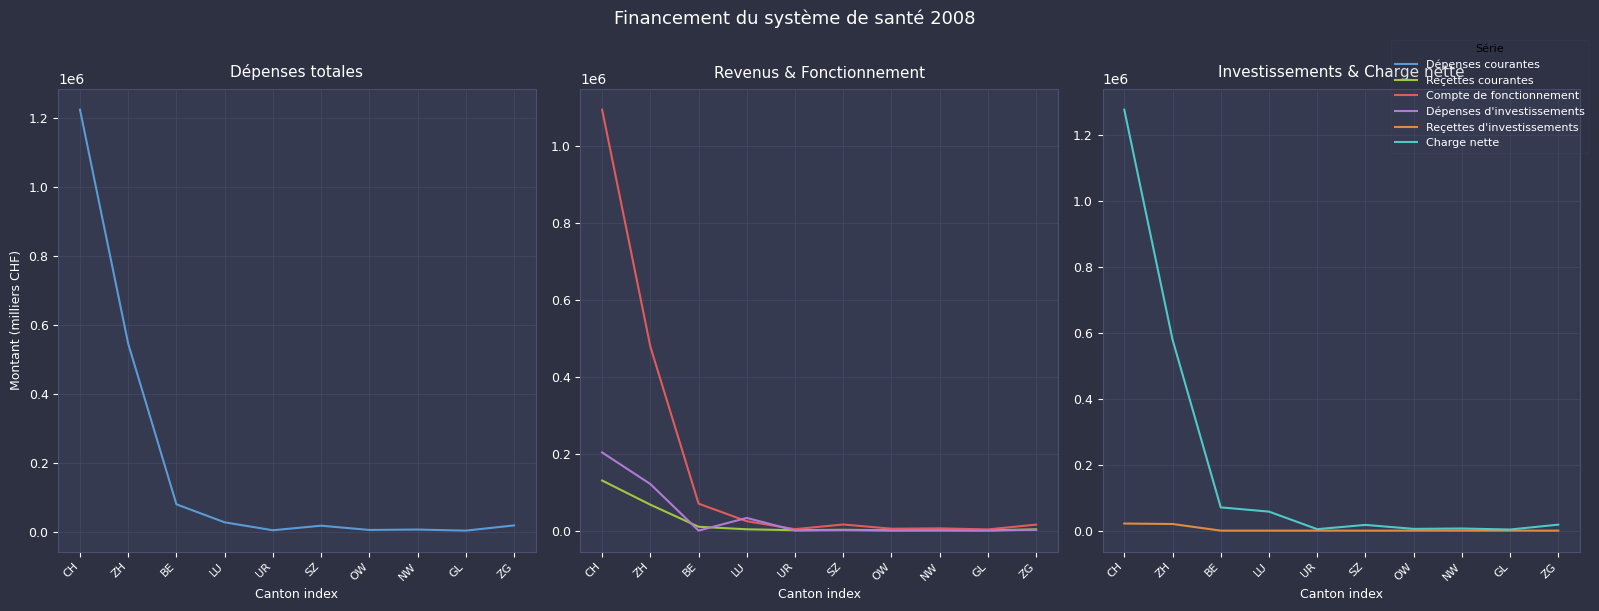

At which category does Charge nette reach its first local valley?

UR